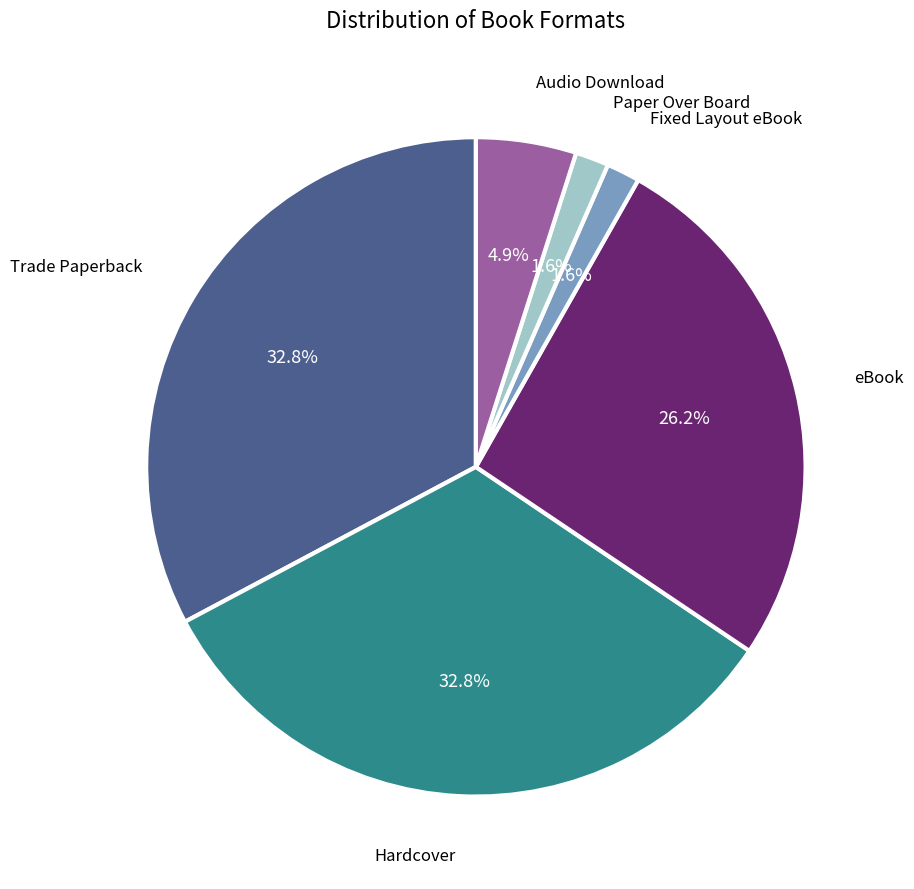

Is there a majority slice in this chart?

No